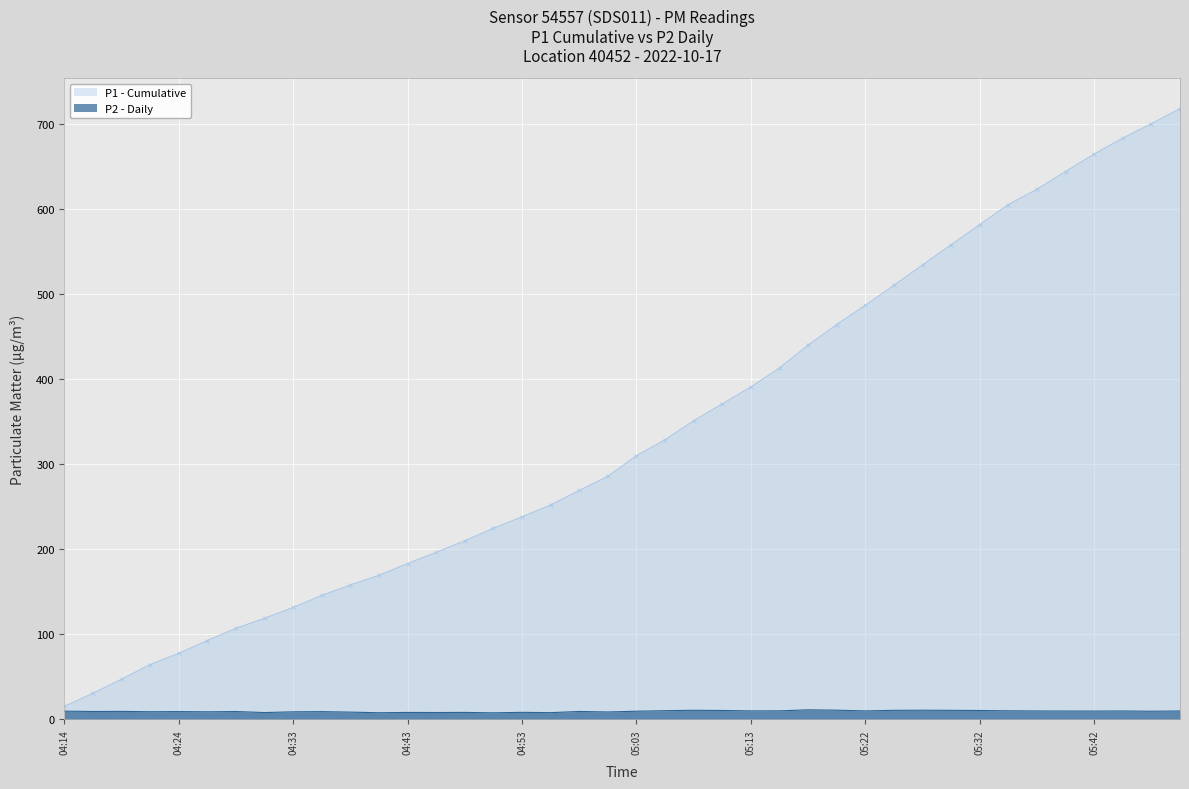

How many points are lower than both their immediate neighbors (excluding endpoints)?

13